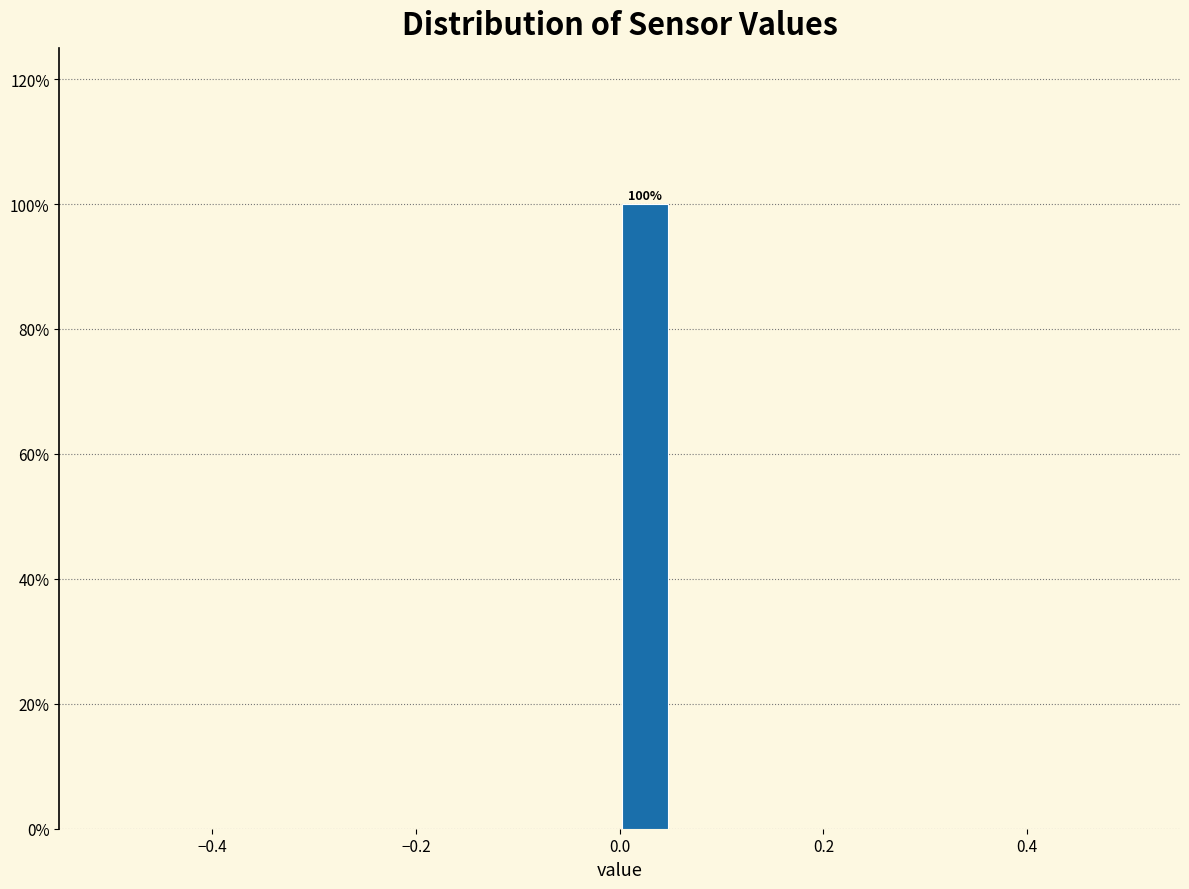

Around what value on the x-axis is the tallest bar? Give the approximate position of its centre, as read against the axis.

0.02